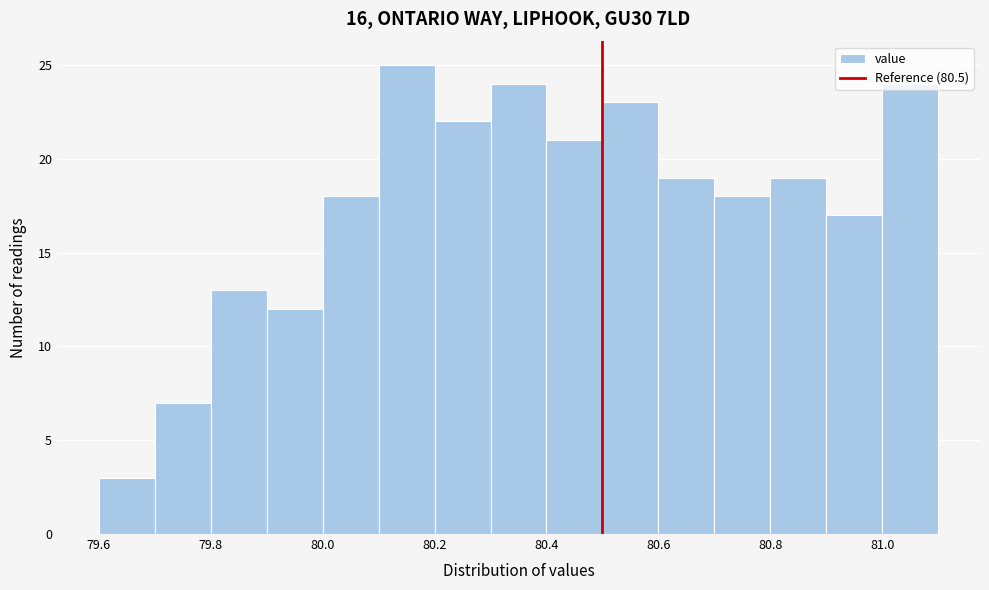

How tall is the bar that spans 80.4 to 80.5 on the x-axis? The values are not printed on the chart, so give them approximately, as read against the axis.

21